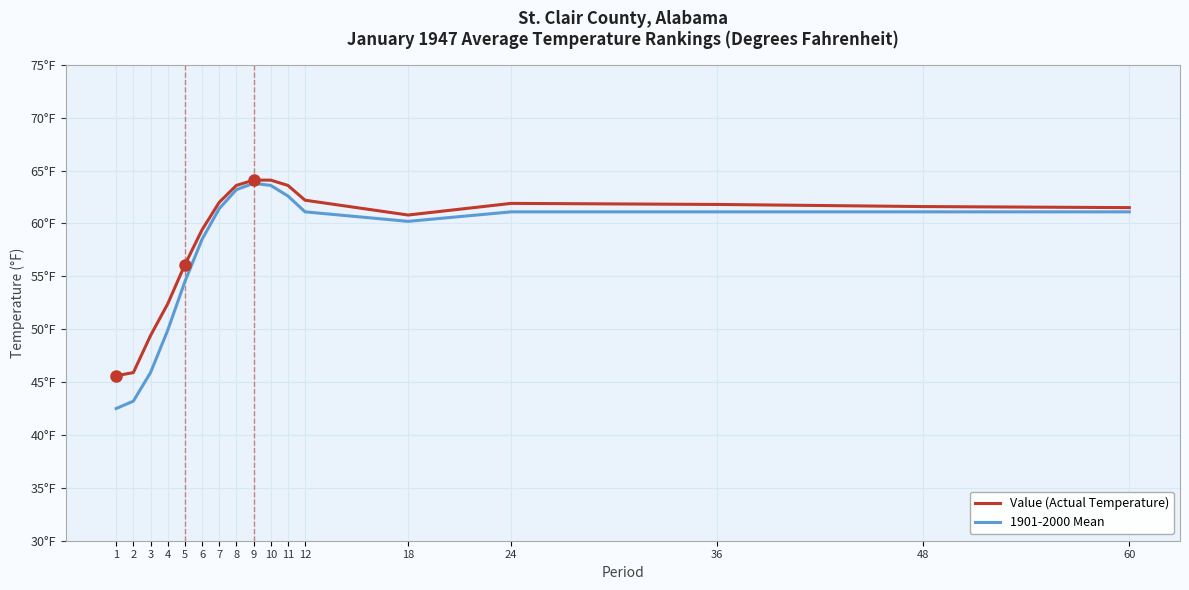

How many interior local peaks does the Value (Actual Temperature) series have?

1